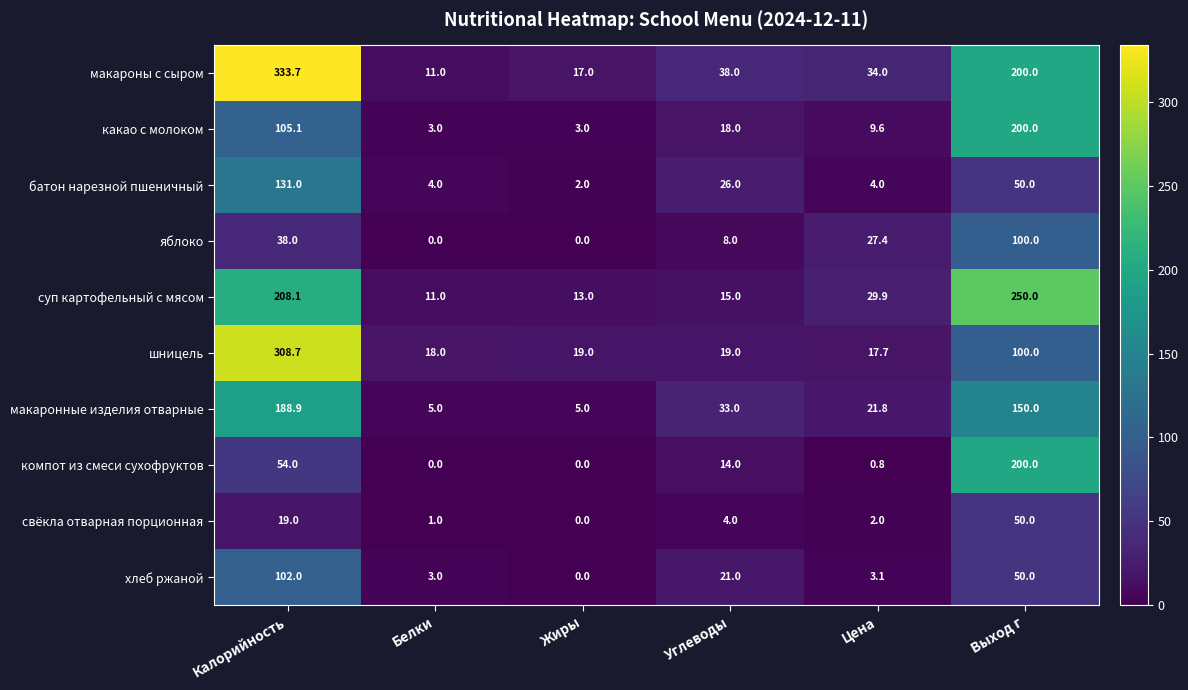

The суп картофельный с мясом series shows 16.5 at Белки. True or false?

False